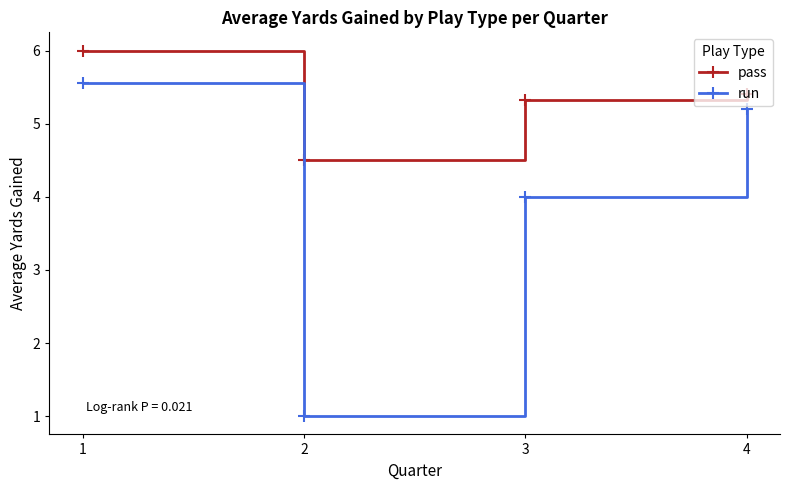

In pass, how many points are lower than both neighbors (excluding endpoints)?

1